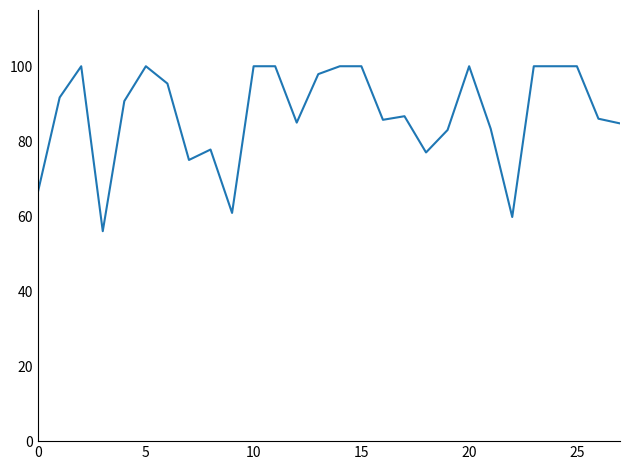

What is the minimum value shown in the chart?

56.0